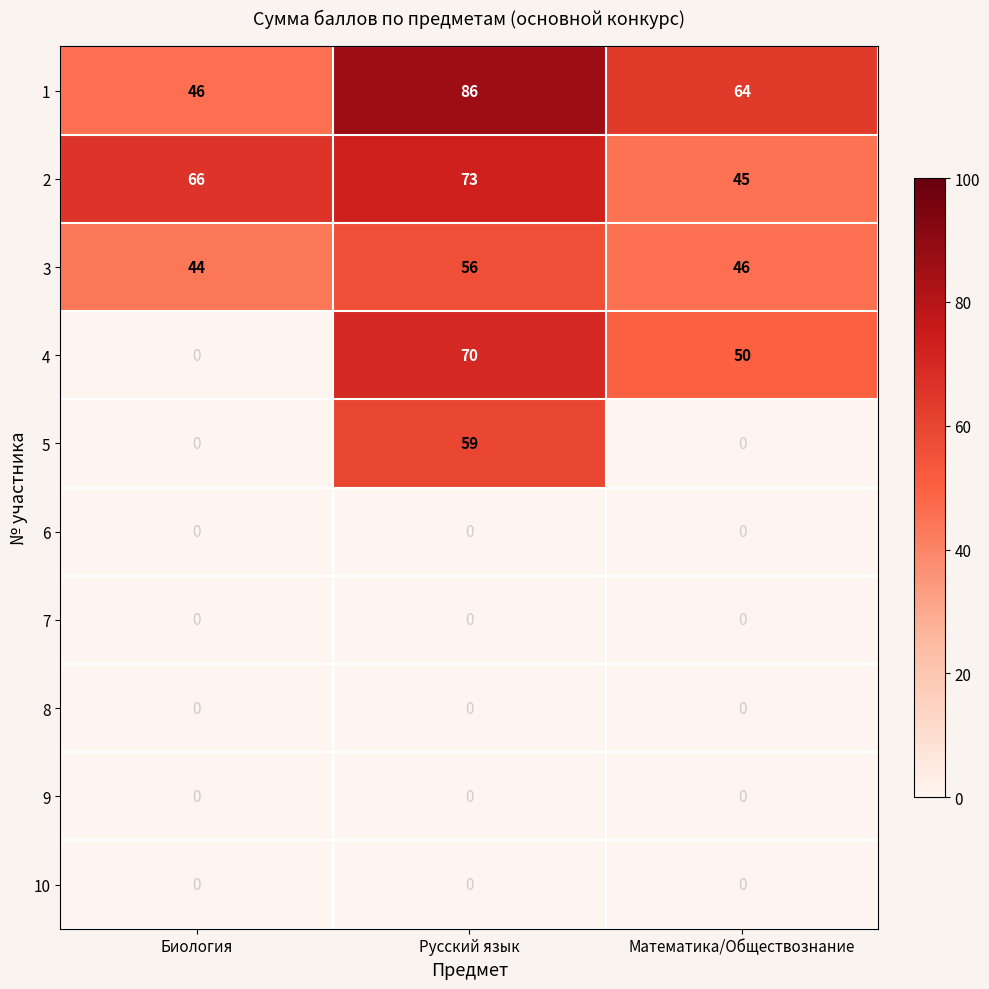

Reading right to left, what are all the values shown in this chart?

1: Математика/Обществознание=64	Русский язык=86	Биология=46
2: Математика/Обществознание=45	Русский язык=73	Биология=66
3: Математика/Обществознание=46	Русский язык=56	Биология=44
4: Математика/Обществознание=50	Русский язык=70	Биология=0
5: Математика/Обществознание=0	Русский язык=59	Биология=0
6: Математика/Обществознание=0	Русский язык=0	Биология=0
7: Математика/Обществознание=0	Русский язык=0	Биология=0
8: Математика/Обществознание=0	Русский язык=0	Биология=0
9: Математика/Обществознание=0	Русский язык=0	Биология=0
10: Математика/Обществознание=0	Русский язык=0	Биология=0